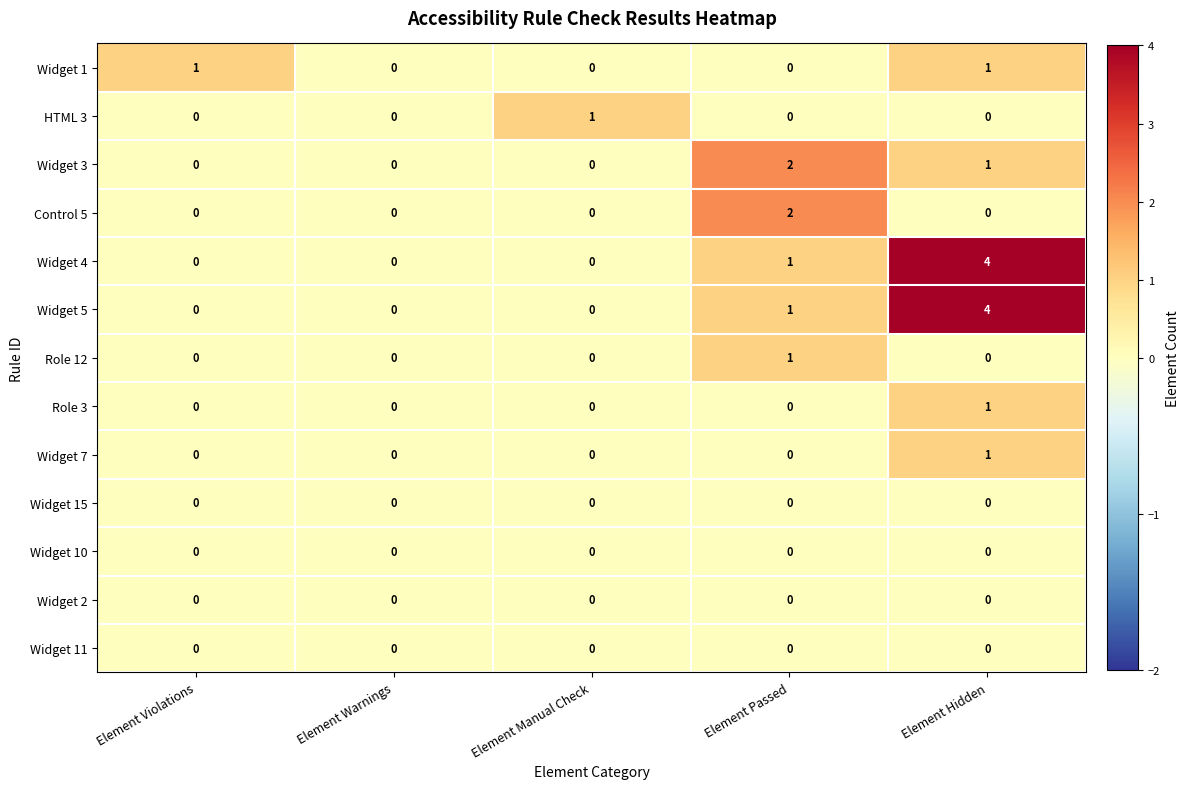

The value of Widget 2 at Element Violations is 0. True or false?

True